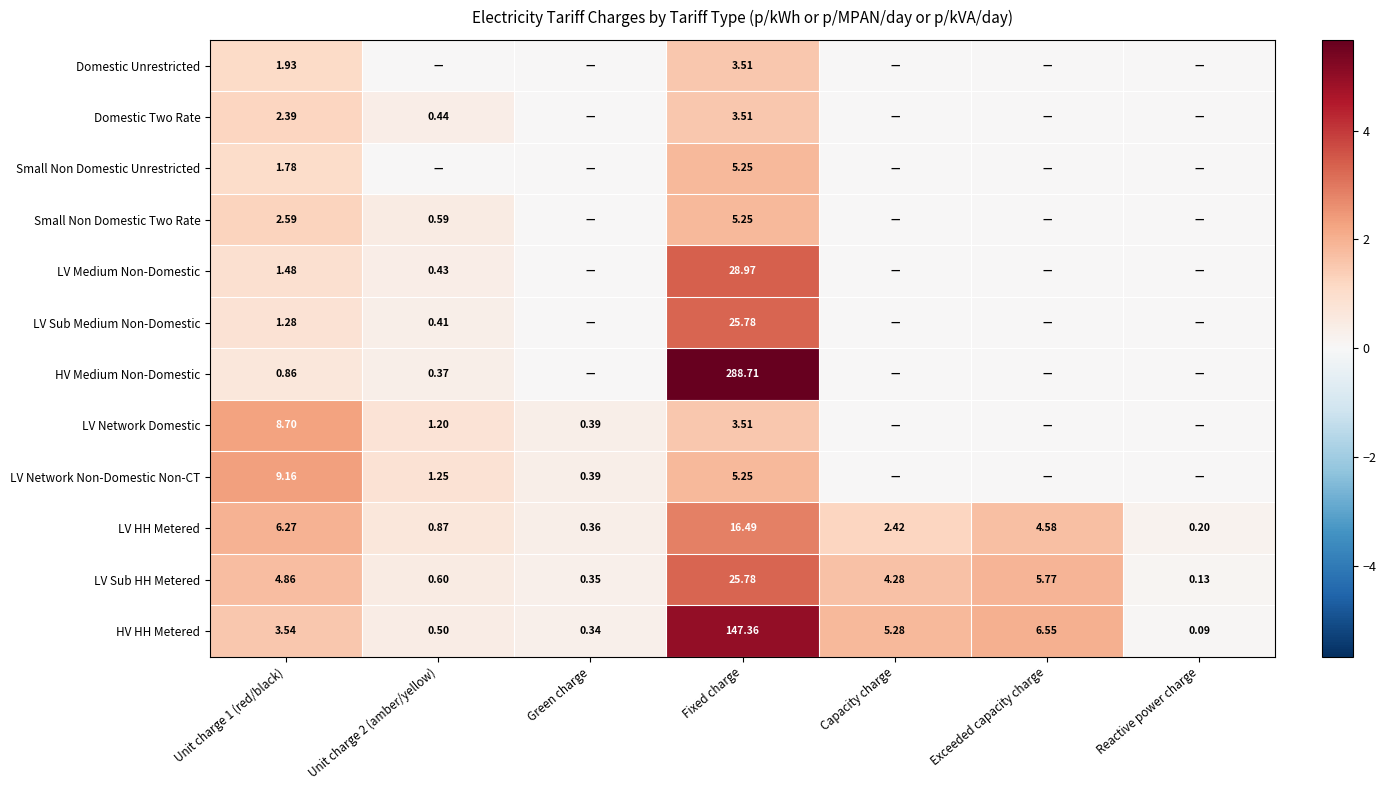

Is the value of Small Non Domestic Unrestricted at Unit charge 1 (red/black) greater than the value of LV Medium Non-Domestic at Fixed charge?

No